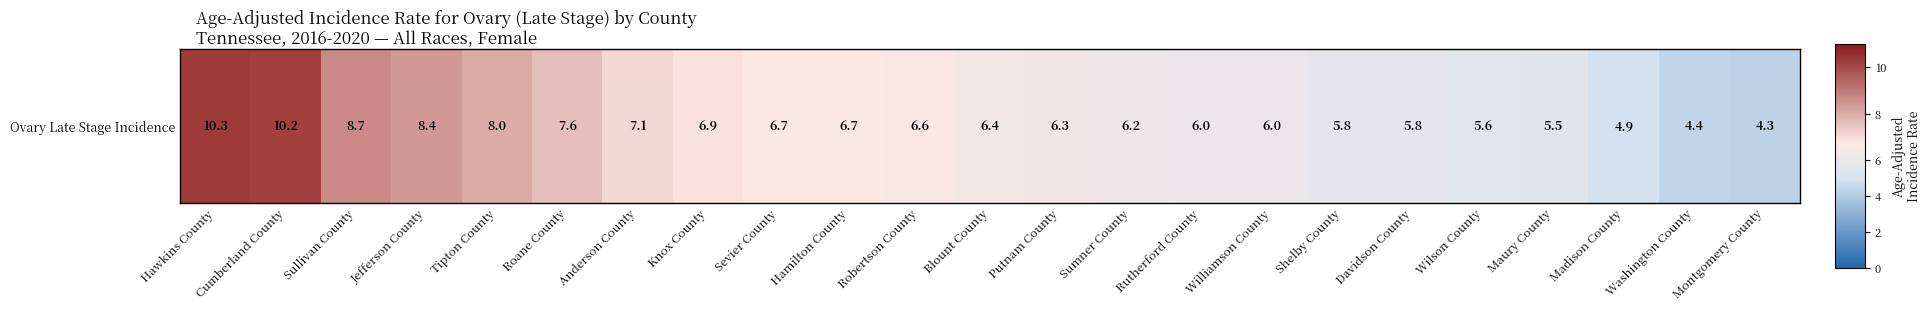

What is the change in value from Anderson County to Wilson County?

-1.5